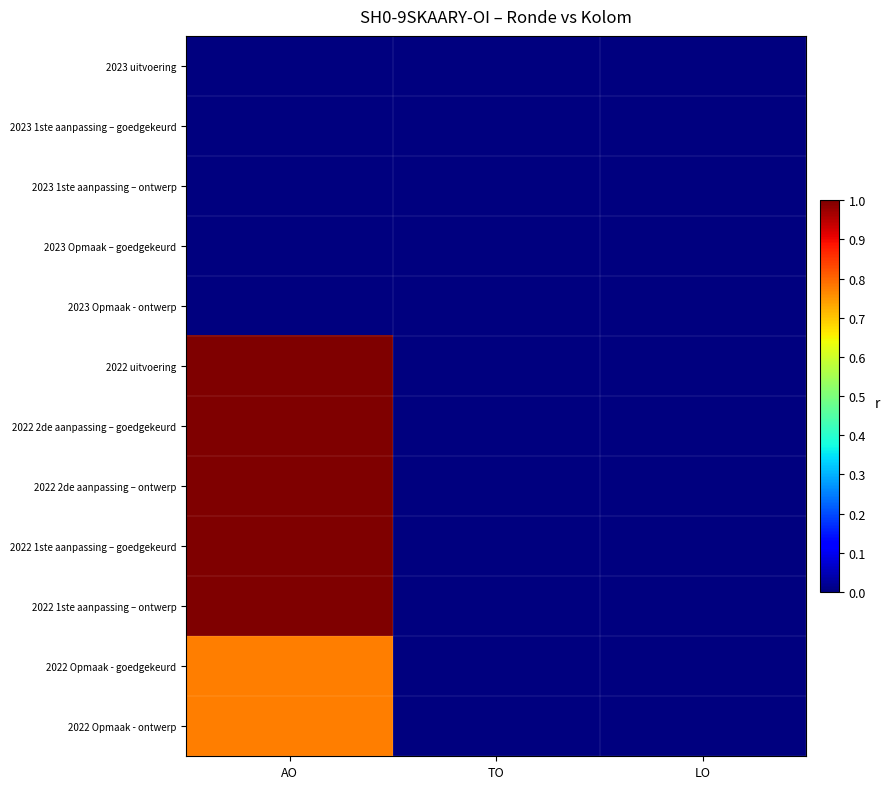

Rank the series by their maximum value, from highest to lowest.

2022 uitvoering, 2022 2de aanpassing – goedgekeurd, 2022 2de aanpassing – ontwerp, 2022 1ste aanpassing – goedgekeurd, 2022 1ste aanpassing – ontwerp, 2022 Opmaak - goedgekeurd, 2022 Opmaak - ontwerp, 2023 uitvoering, 2023 1ste aanpassing – goedgekeurd, 2023 1ste aanpassing – ontwerp, 2023 Opmaak – goedgekeurd, 2023 Opmaak - ontwerp